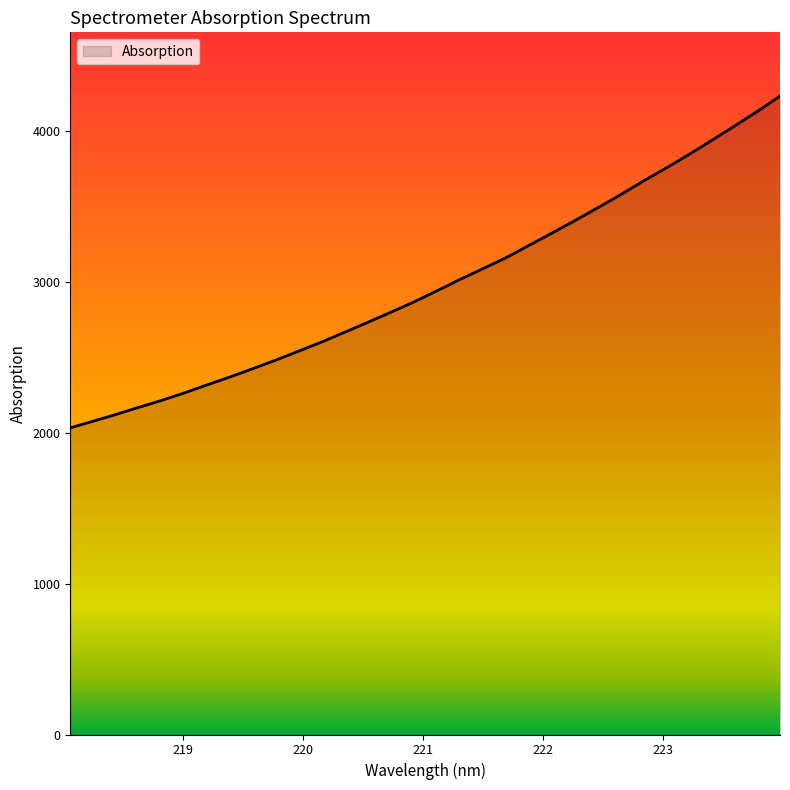

True or false: the data has more than 2 interior local peaks.

False